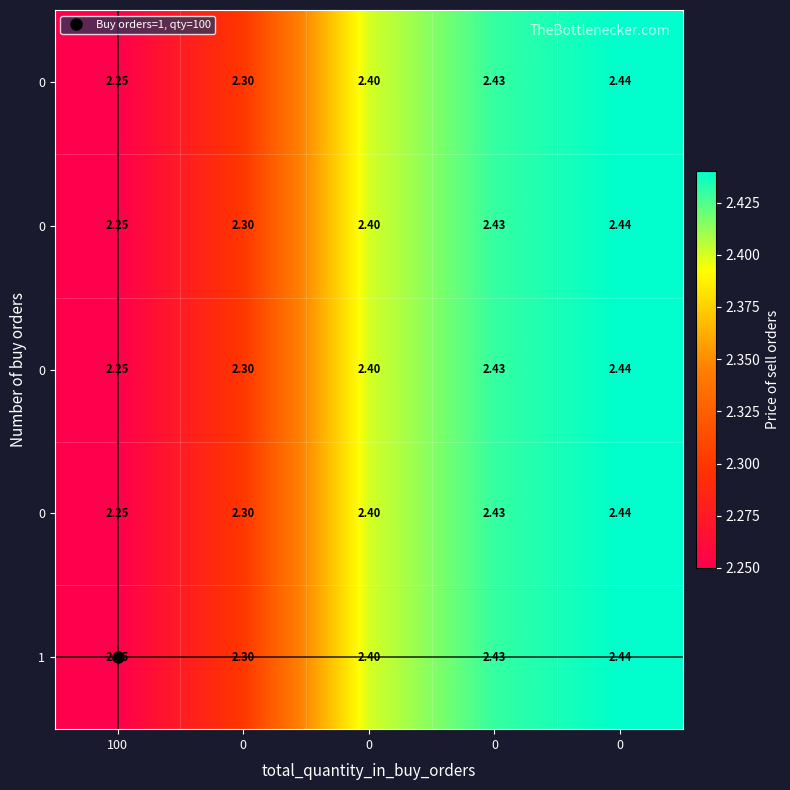

Count the number of categories in the chart.

5